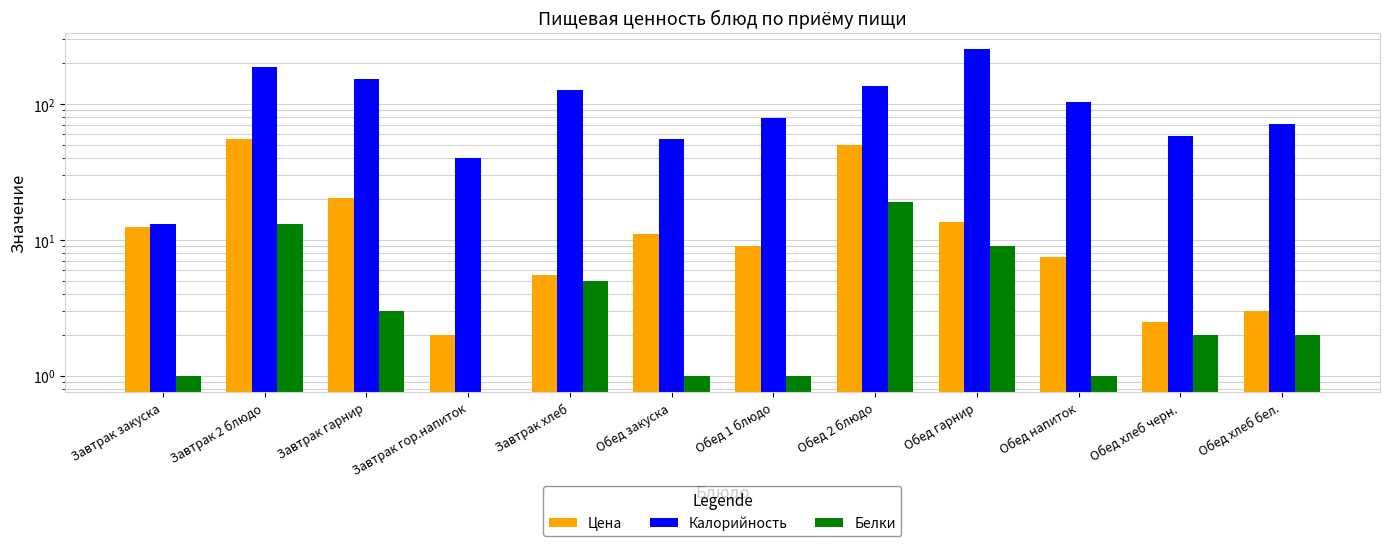

Reading left to right, what are all the values shown in this chart?

Цена: 12.5	55.8	20.5	2.0	5.5	11.0	9.0	49.8	13.5	7.5	2.5	3.0
Калорийность: 13.0	187.0	154.0	40.0	128.0	55.0	79.0	136.0	255.0	104.0	58.0	71.0
Белки: 1.0	13.0	3.0	0.0	5.0	1.0	1.0	19.0	9.0	1.0	2.0	2.0